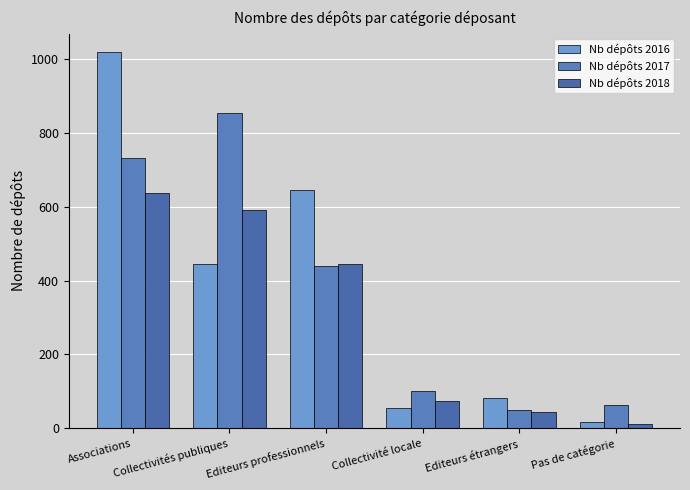

Reading left to right, transcribe all the data shown in this chart.

Nb dépôts 2016: Associations=1019	Collectivités publiques=444	Editeurs professionnels=646	Collectivité locale=54	Editeurs étrangers=83	Pas de catégorie=18
Nb dépôts 2017: Associations=734	Collectivités publiques=854	Editeurs professionnels=441	Collectivité locale=102	Editeurs étrangers=49	Pas de catégorie=64
Nb dépôts 2018: Associations=638	Collectivités publiques=591	Editeurs professionnels=446	Collectivité locale=73	Editeurs étrangers=43	Pas de catégorie=12